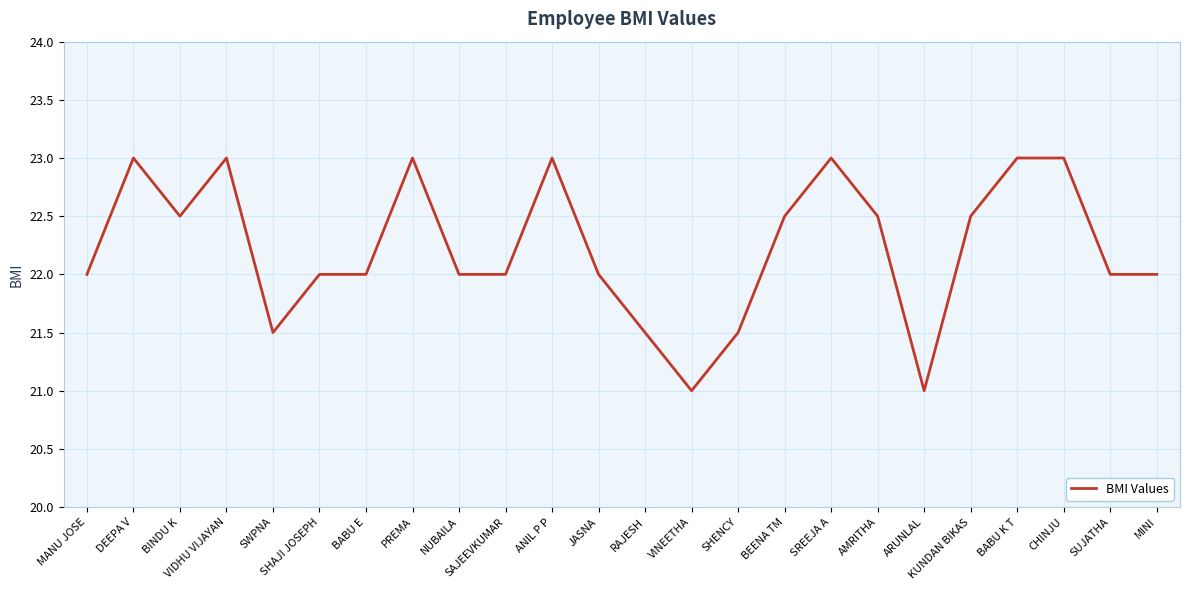

At which category does the data reach its first local peak?

DEEPA V